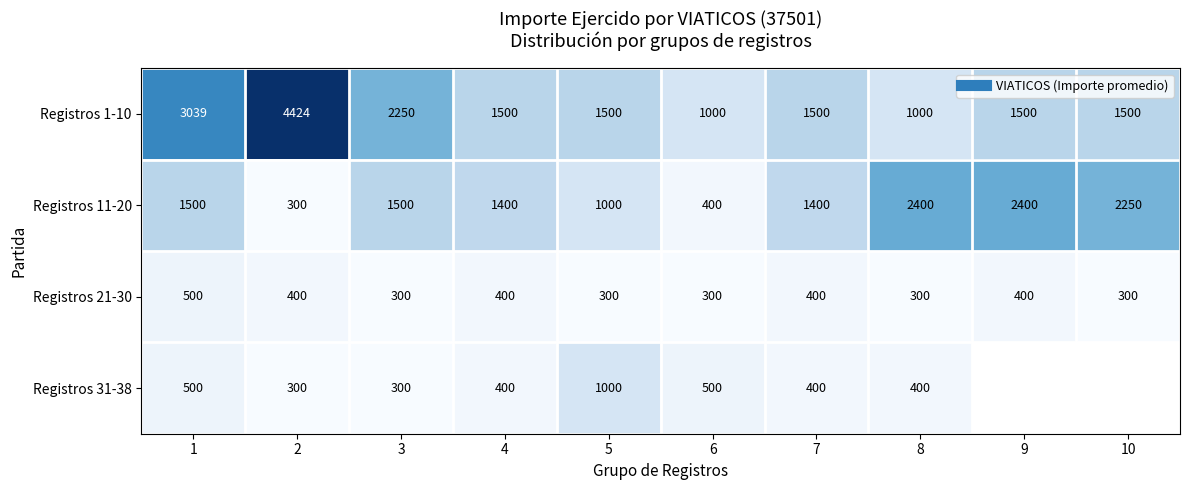

At 8, list the series in order from smallest to largest.

Registros 21-30, Registros 31-38, Registros 1-10, Registros 11-20